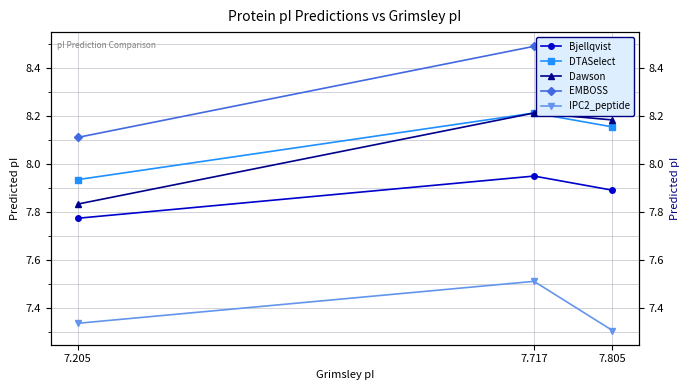

Reading left to right, extract all data points from this chart.

Bjellqvist: 7.9	8.0	7.8
DTASelect: 8.2	8.2	7.9
Dawson: 8.2	8.2	7.8
EMBOSS: 8.5	8.5	8.1
IPC2_peptide: 7.3	7.5	7.3